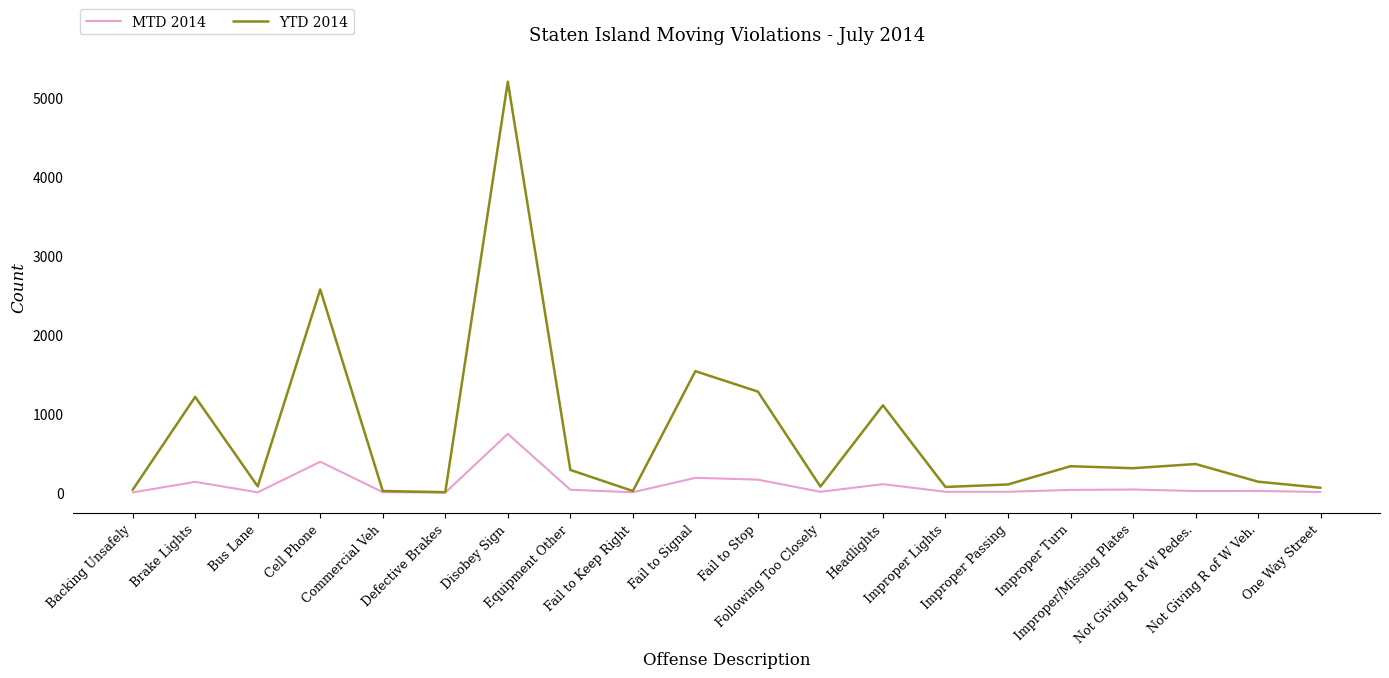

Where is the first local minimum for YTD 2014?

Bus Lane